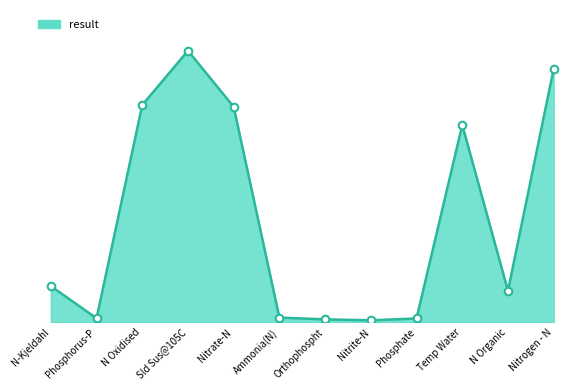

Which has a higher value, Nitrogen - N or Nitrate-N?

Nitrogen - N